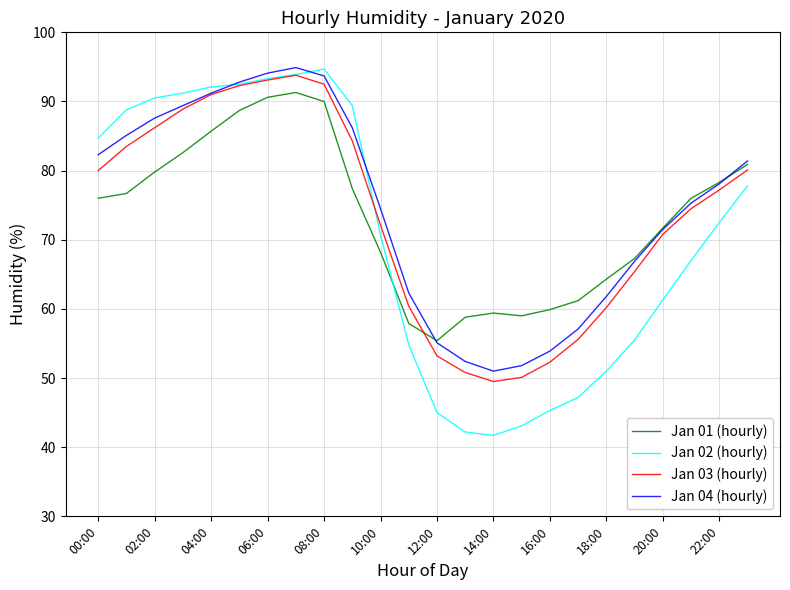

Which series ends up on top after the final intersection of Jan 01 (hourly) and Jan 02 (hourly)?

Jan 01 (hourly)